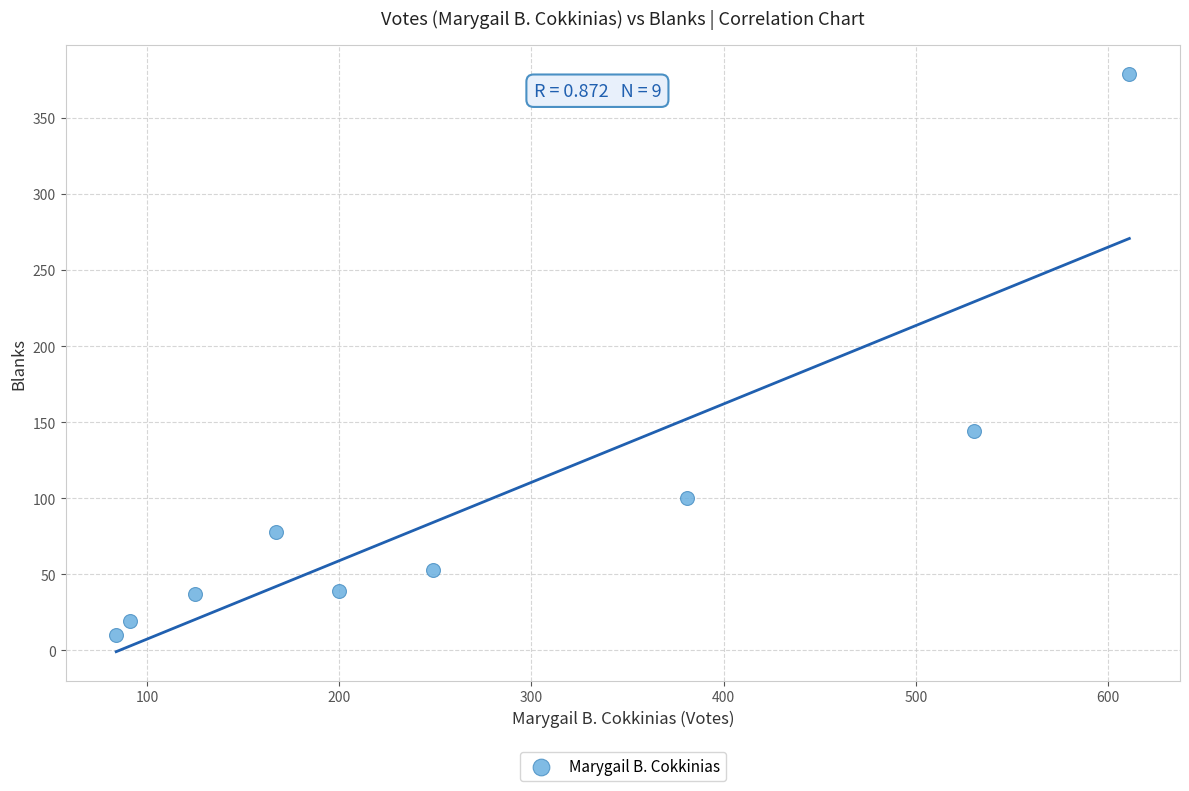

What Y value in the scatter plot is closest to 194?

144